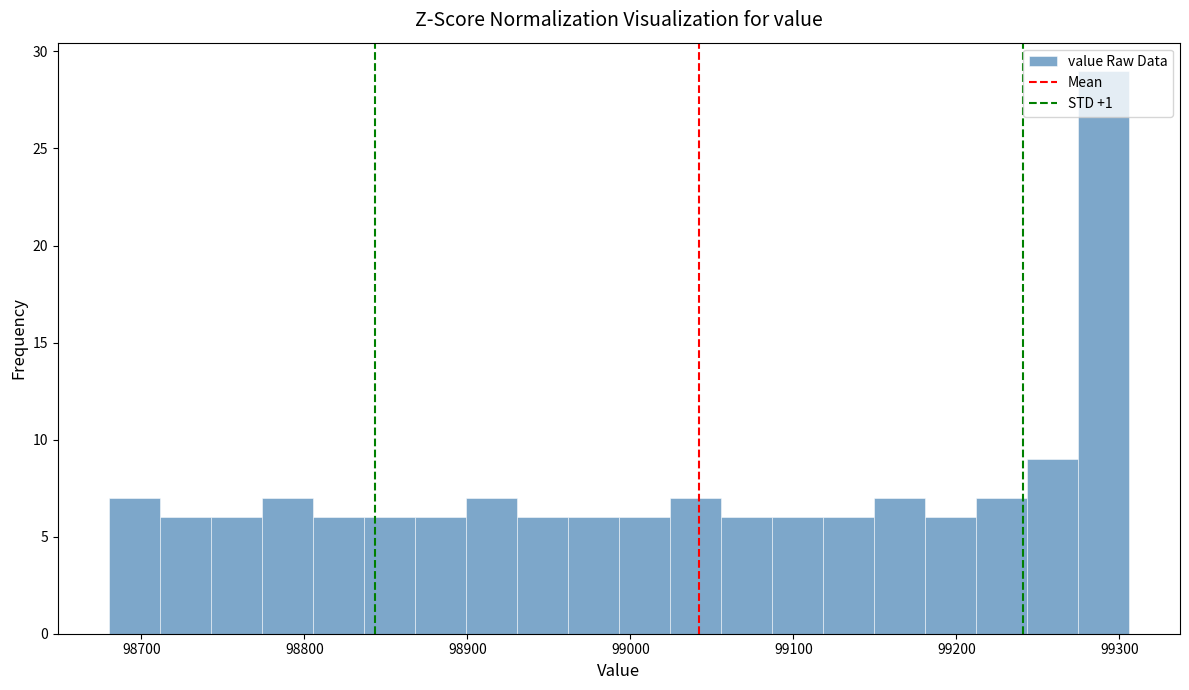

Read against the x-axis, roughly where is the centre of the tallest bar?

99290